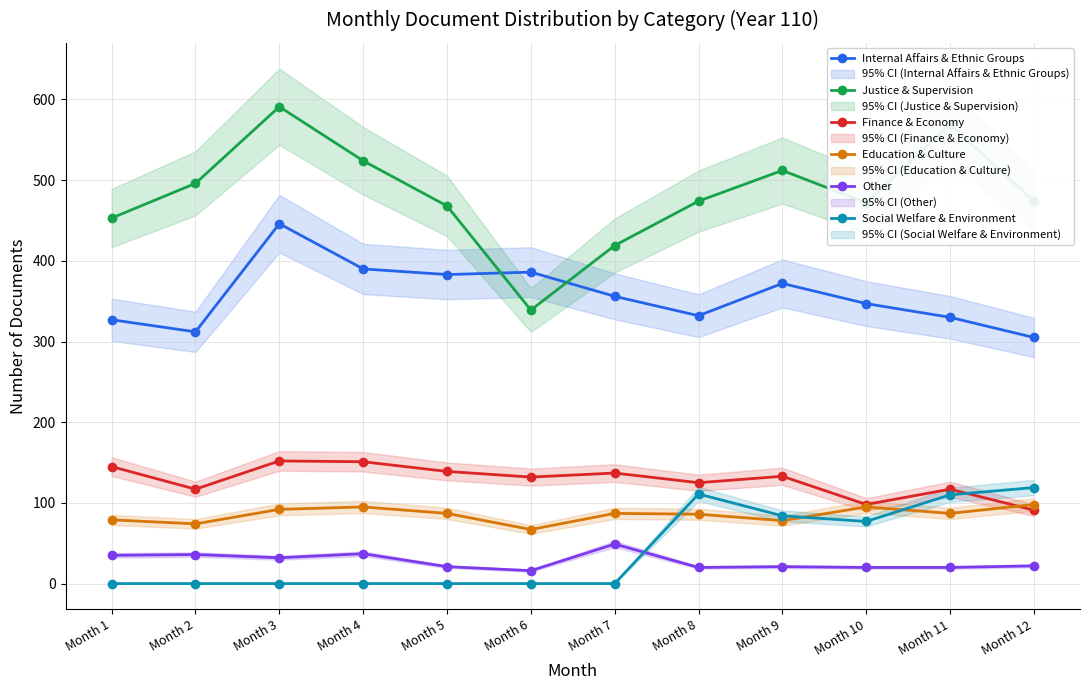

What is the value of the Social Welfare & Environment point at the 12th from the left?

119